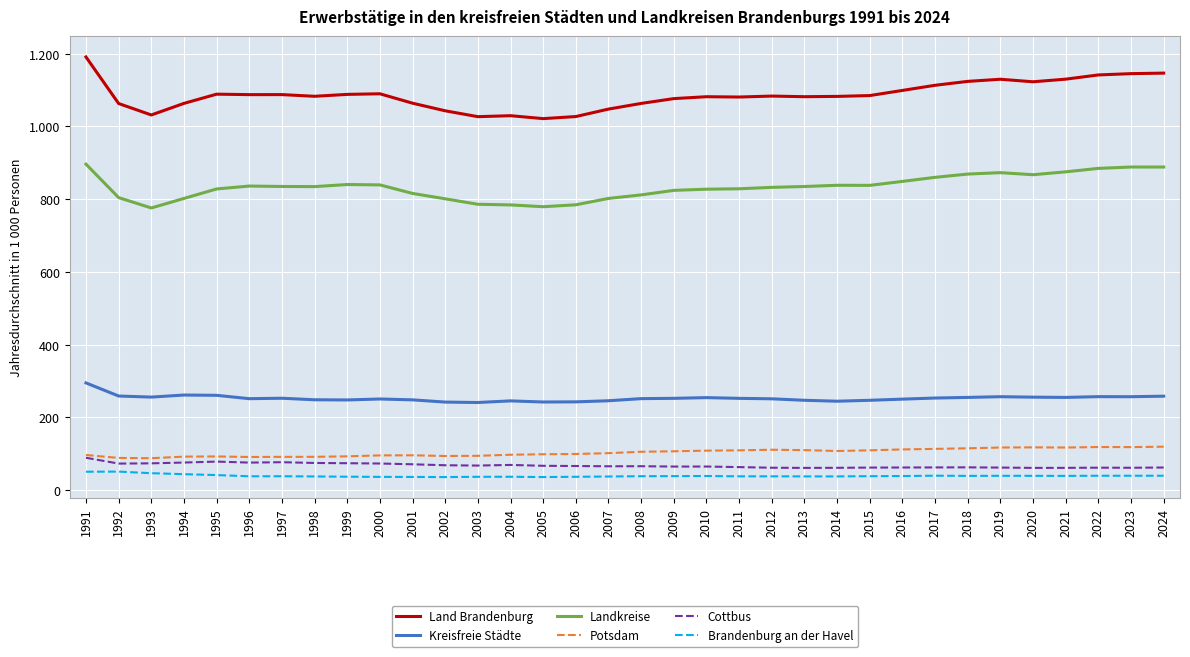

What are all the series names shown in the legend?

Land Brandenburg, Kreisfreie Städte, Landkreise, Potsdam, Cottbus, Brandenburg an der Havel